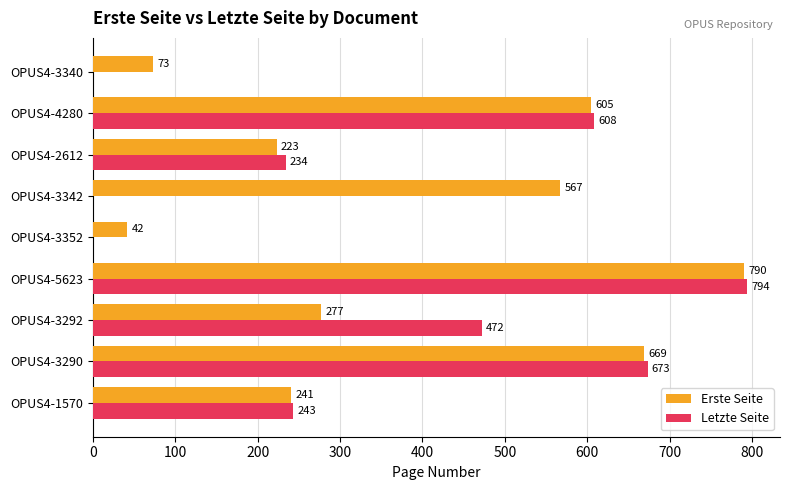

Which category has the highest value in the Erste Seite series?

OPUS4-5623